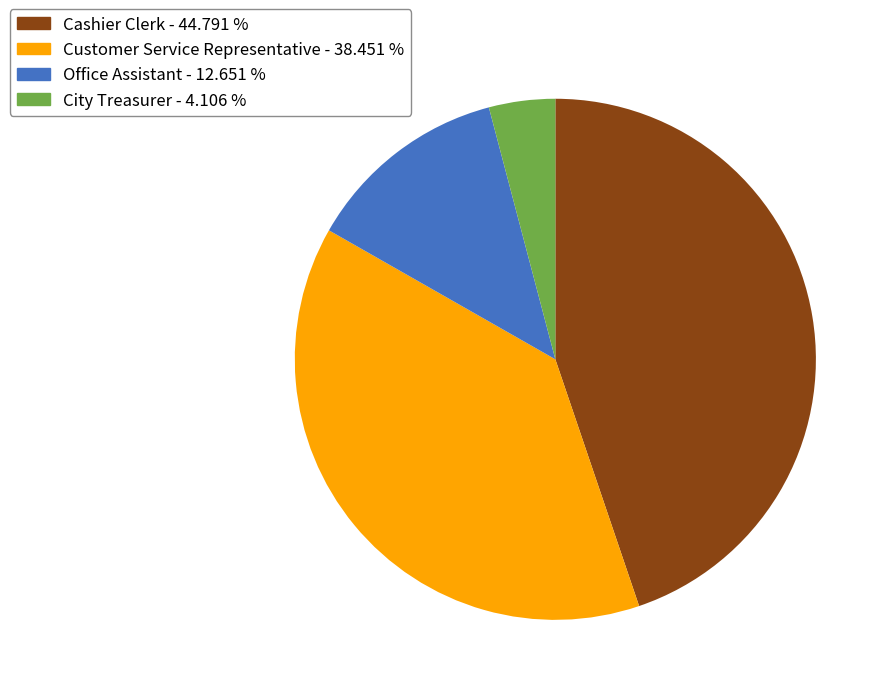

What is the largest slice in the pie chart?

Cashier Clerk